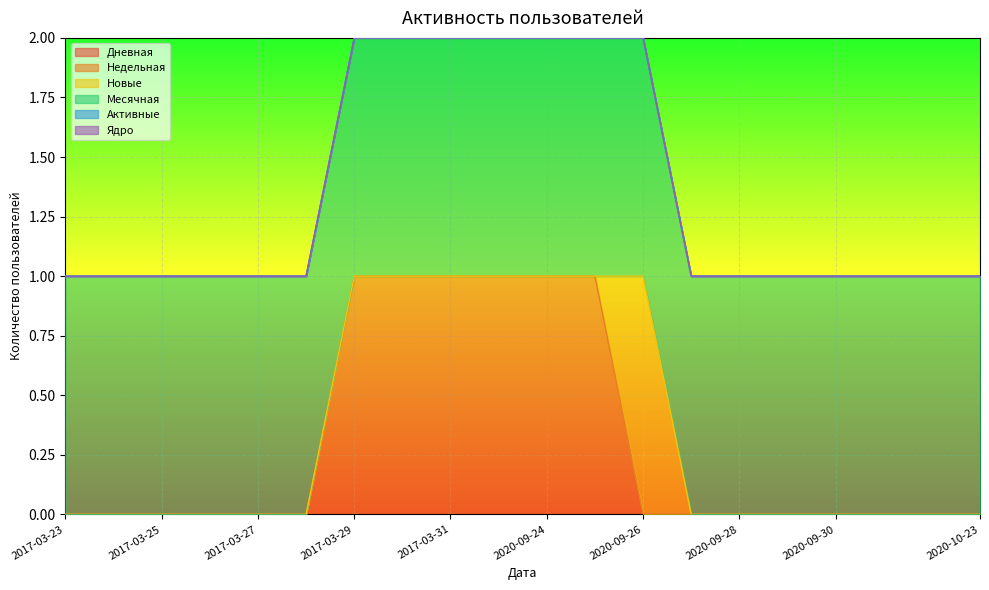

How many Недельная values are between 0 and 1?

20